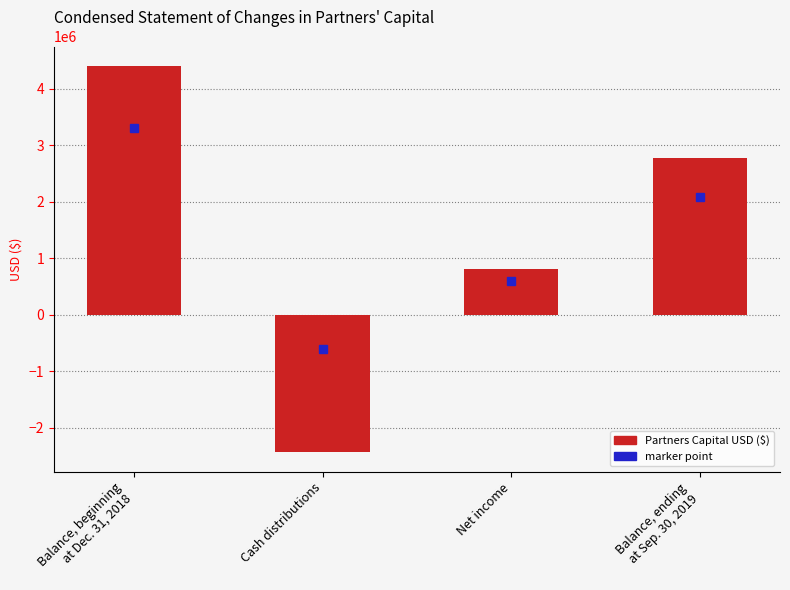

What is the label of the 3rd bar from the right?

Cash distributions